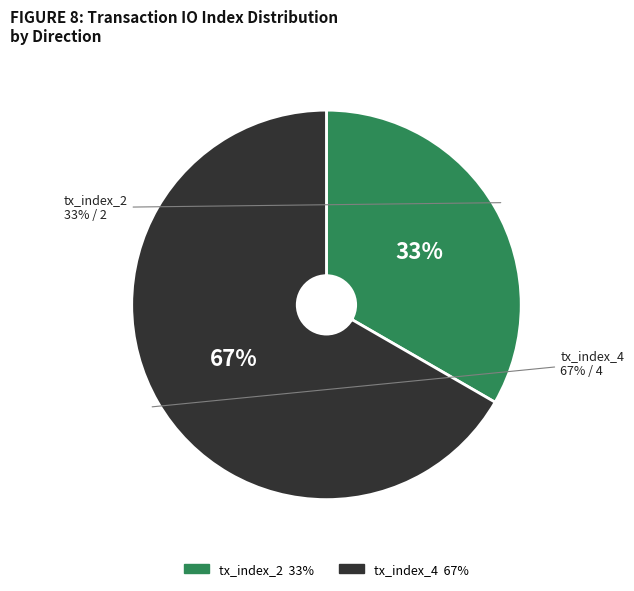

To the nearest percent, what percentage of the pie is tx_index_2?

33%